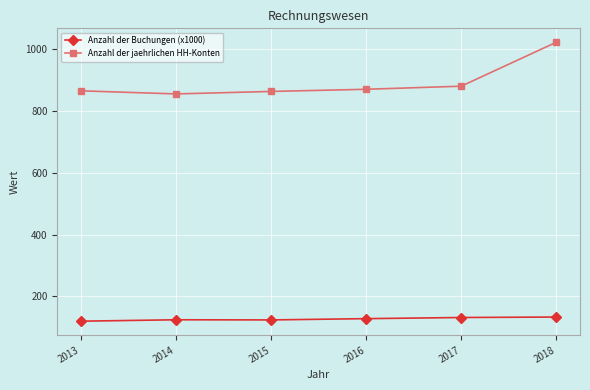

Read the Anzahl der jaehrlichen HH-Konten value at 2013.

865.0